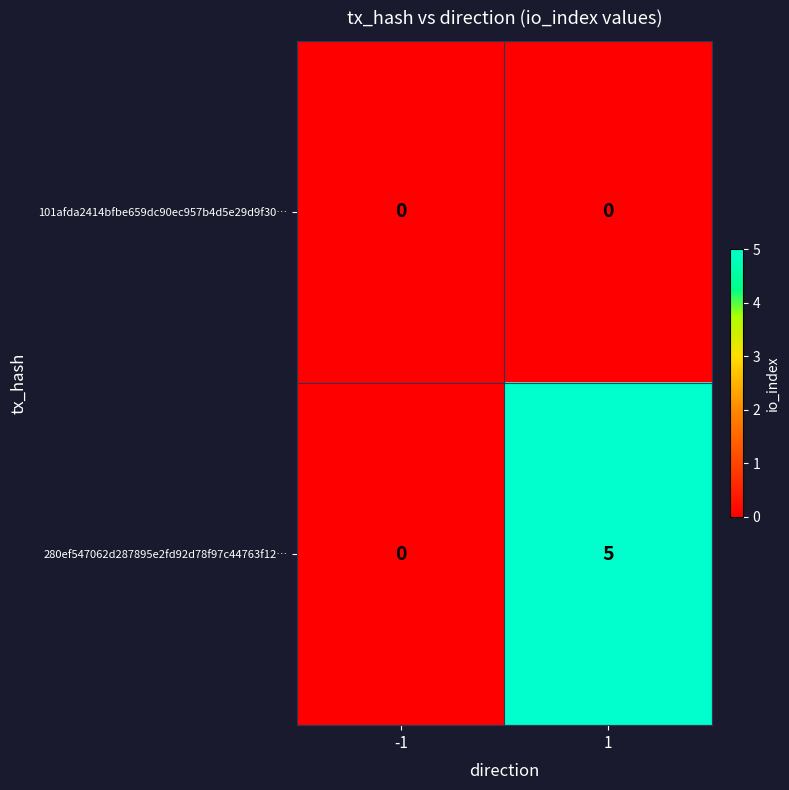

The 280ef547062d287895e2fd92d78f97c44763f12… series shows 5 at 1. True or false?

True